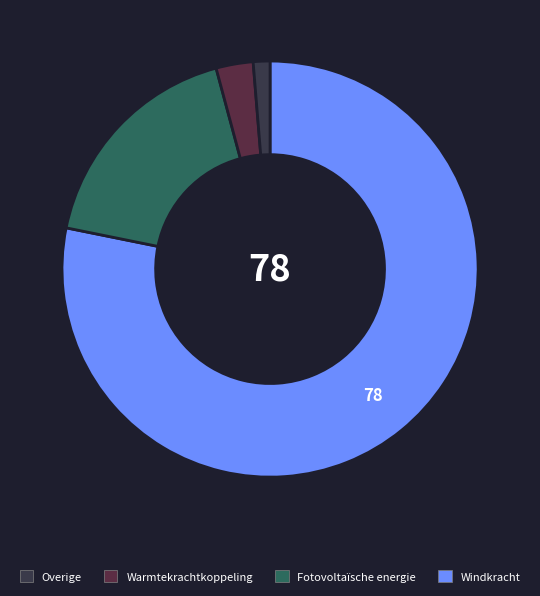

Does any single category account for the majority?

Yes